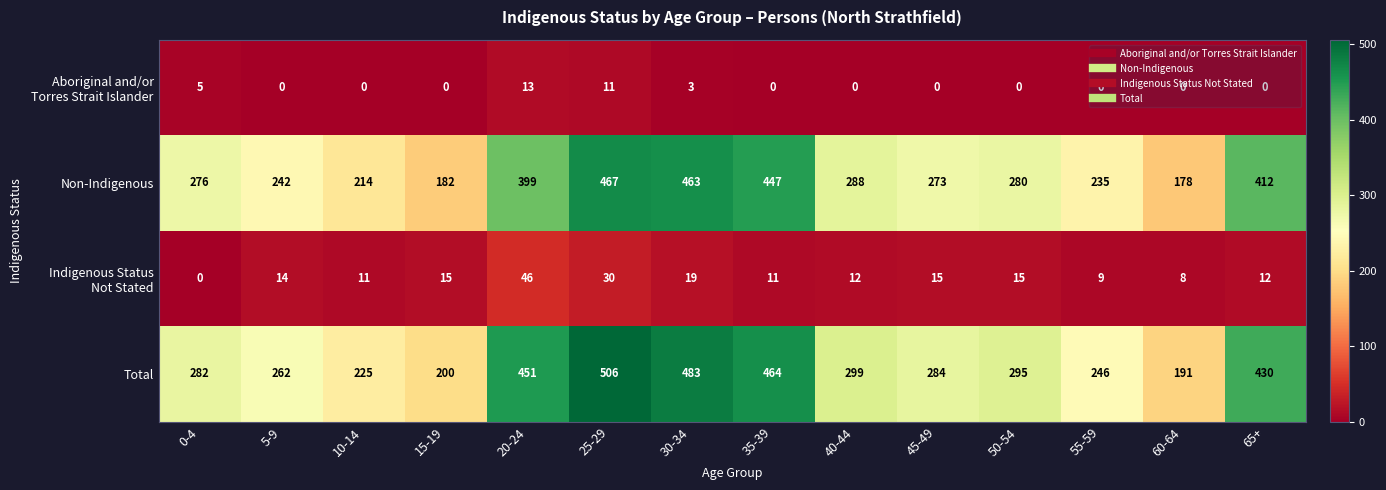

Which category has the highest value in the Non-Indigenous series?

25-29